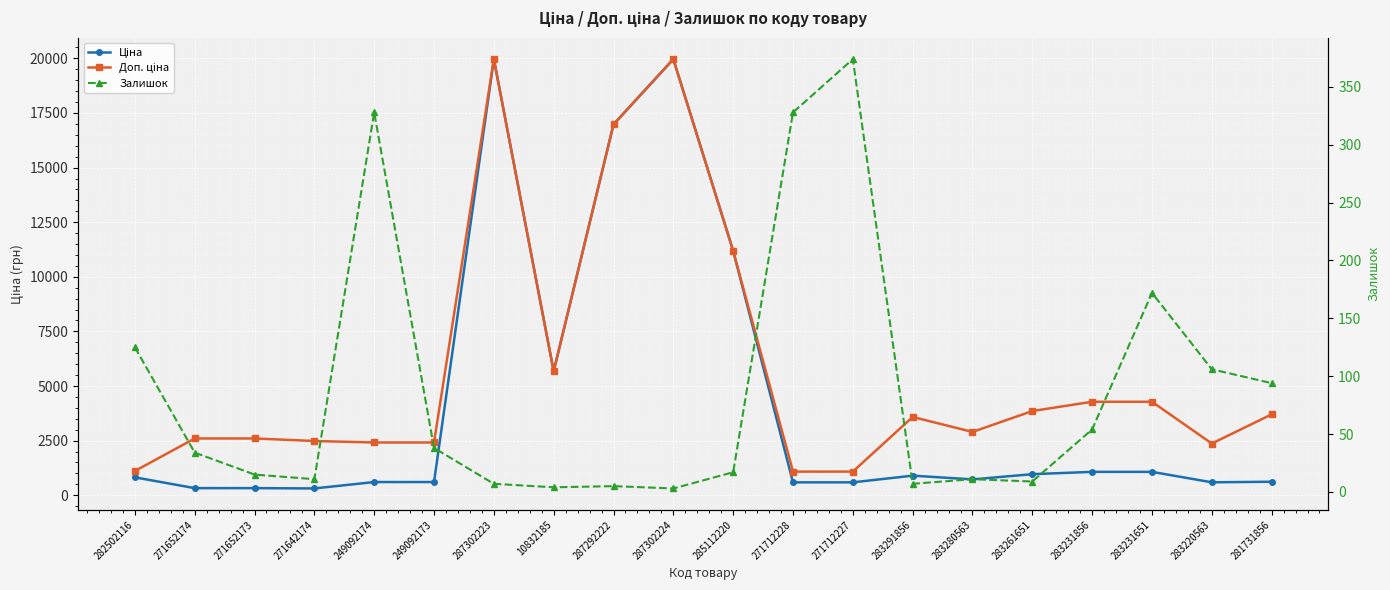

How many lines are shown in the chart?

3